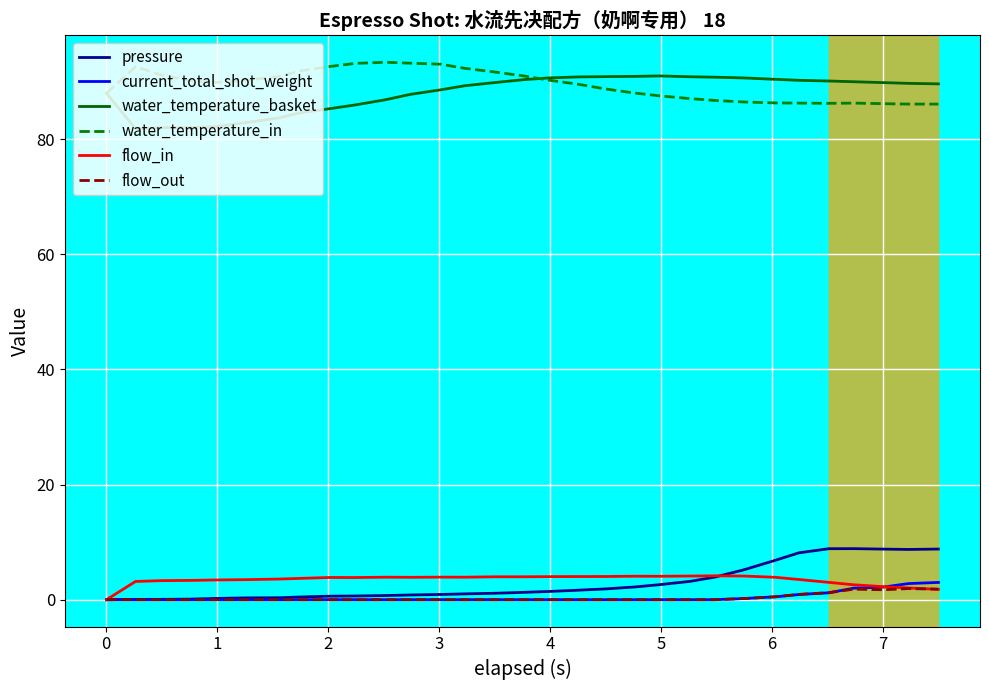

How many categories are shown in the chart?

31